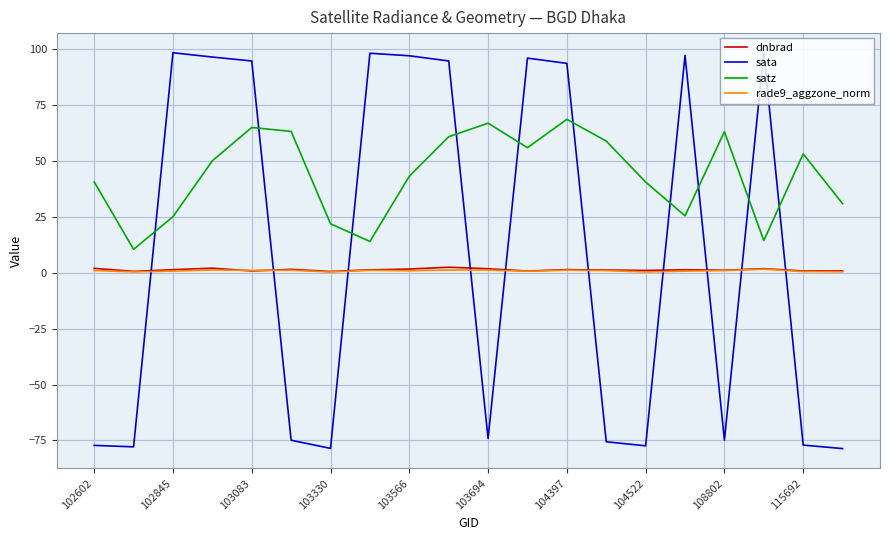

What is the average value of the dnbrad series?

1.3